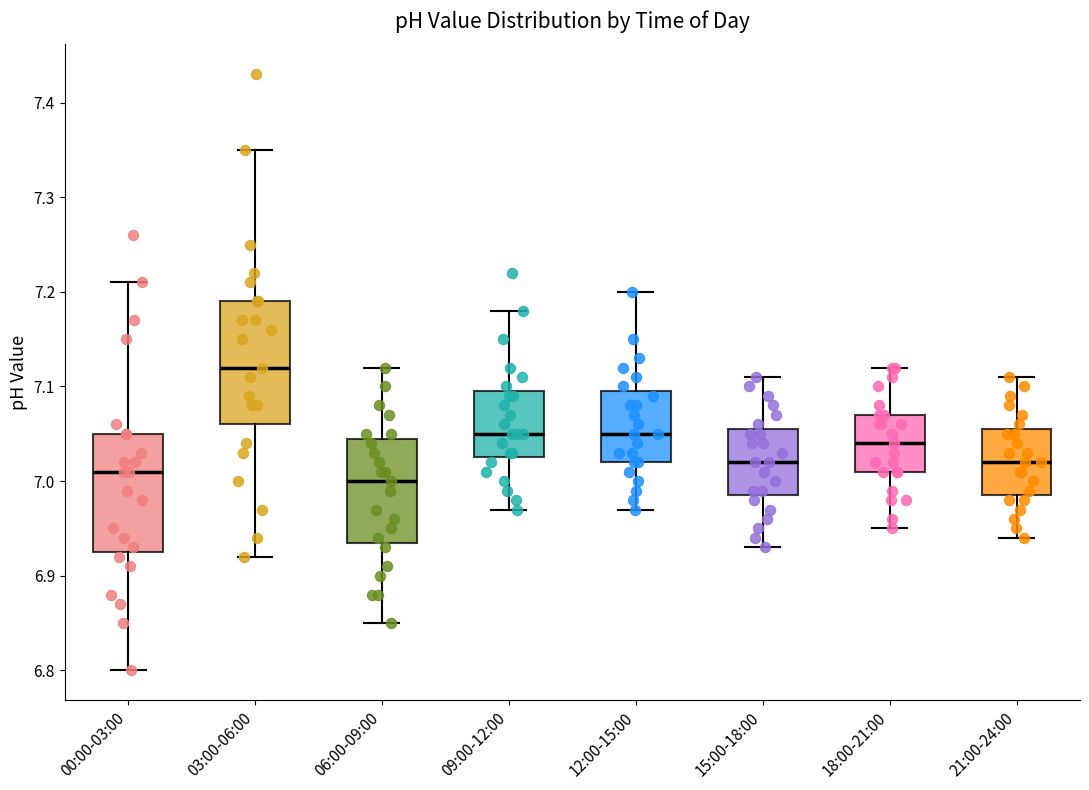

Reading left to right, read every box against the y-axis: the position of its median line, the range the box covers, and the ends of its whiskers. The values are not printed on the chart, so give them approximately, as read against the axis.

00:00-03:00: median 7.01, box 6.93 to 7.05, whiskers 6.80 to 7.21
03:00-06:00: median 7.12, box 7.06 to 7.19, whiskers 6.92 to 7.35
06:00-09:00: median 7.00, box 6.94 to 7.05, whiskers 6.85 to 7.12
09:00-12:00: median 7.05, box 7.03 to 7.10, whiskers 6.97 to 7.18
12:00-15:00: median 7.05, box 7.02 to 7.10, whiskers 6.97 to 7.20
15:00-18:00: median 7.02, box 6.99 to 7.06, whiskers 6.93 to 7.11
18:00-21:00: median 7.04, box 7.01 to 7.07, whiskers 6.95 to 7.12
21:00-24:00: median 7.02, box 6.99 to 7.06, whiskers 6.94 to 7.11